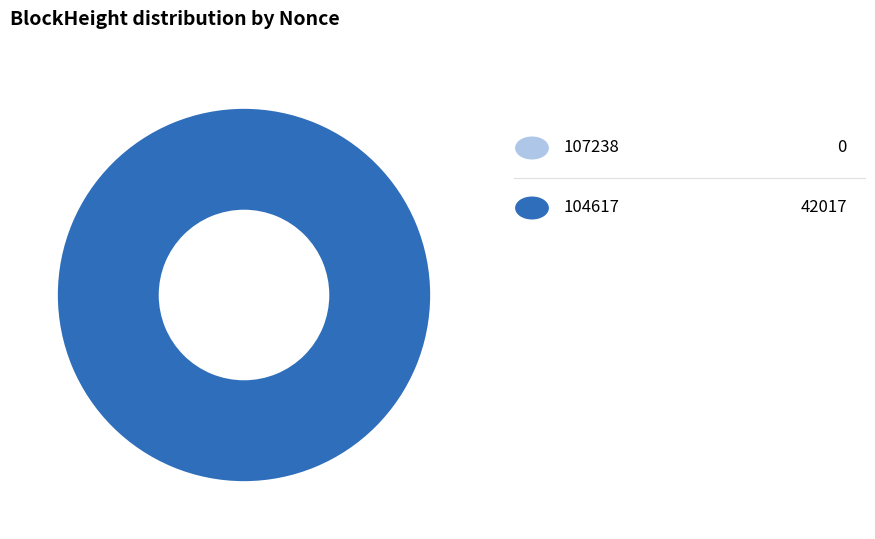

Does any single category account for the majority?

Yes